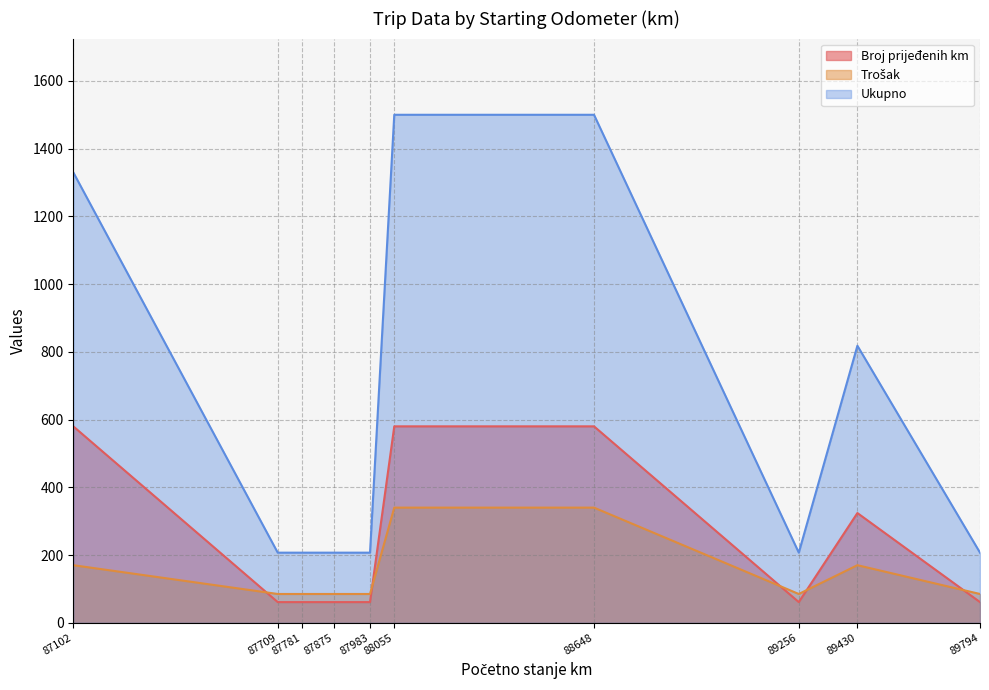

What is the smallest value displayed?

61